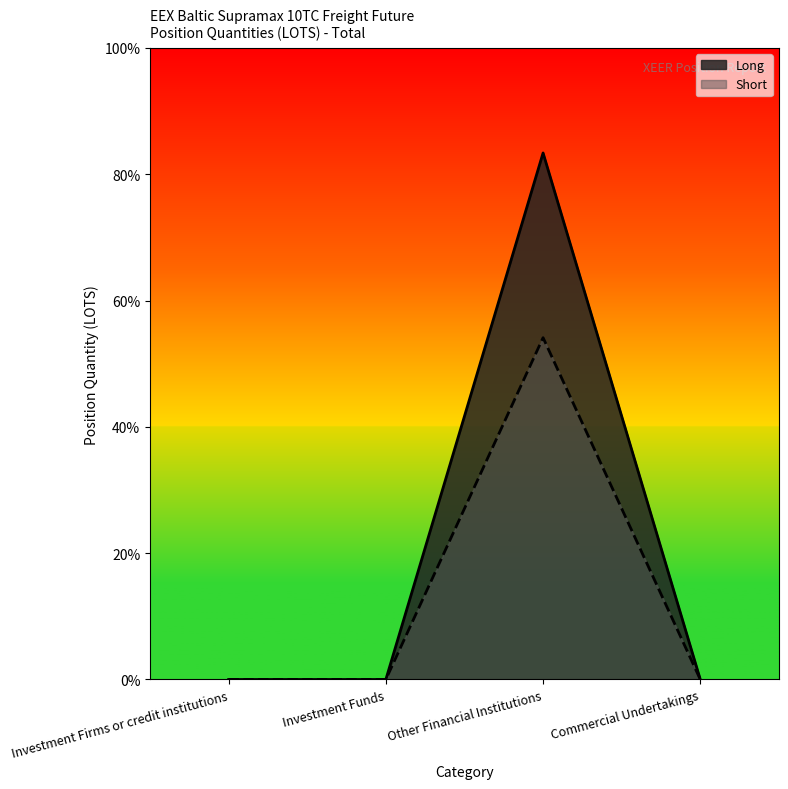

Rank the series at Investment Funds from lowest to highest value.

Long, Short